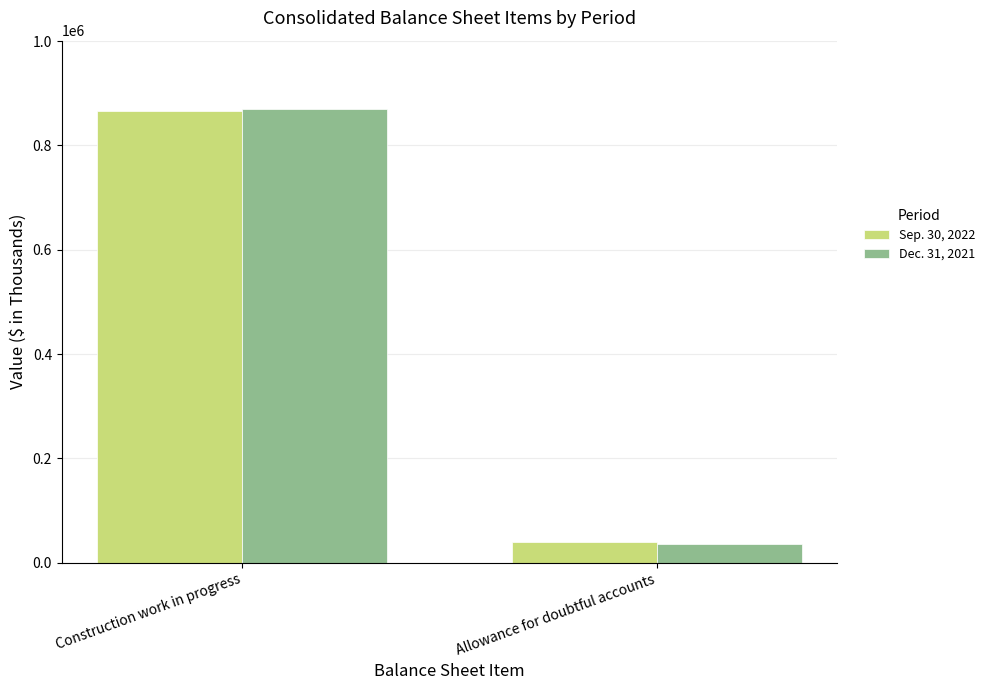

The Sep. 30, 2022 series shows 69578 at Allowance for doubtful accounts. True or false?

False